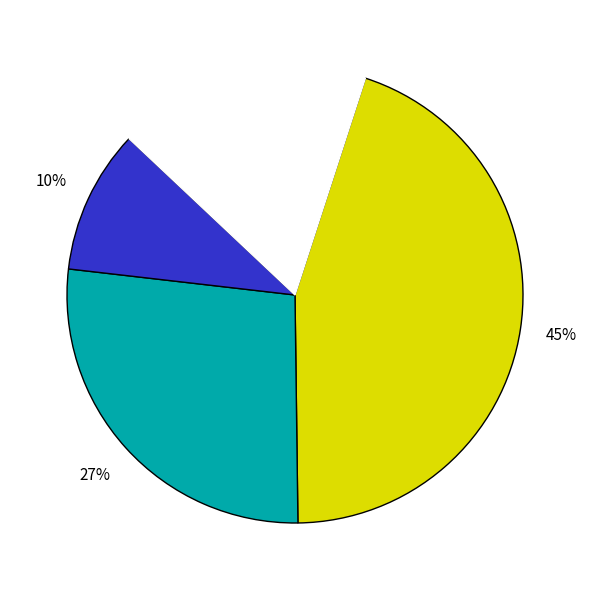

To the nearest percent, what is the average slice percentage?

25%